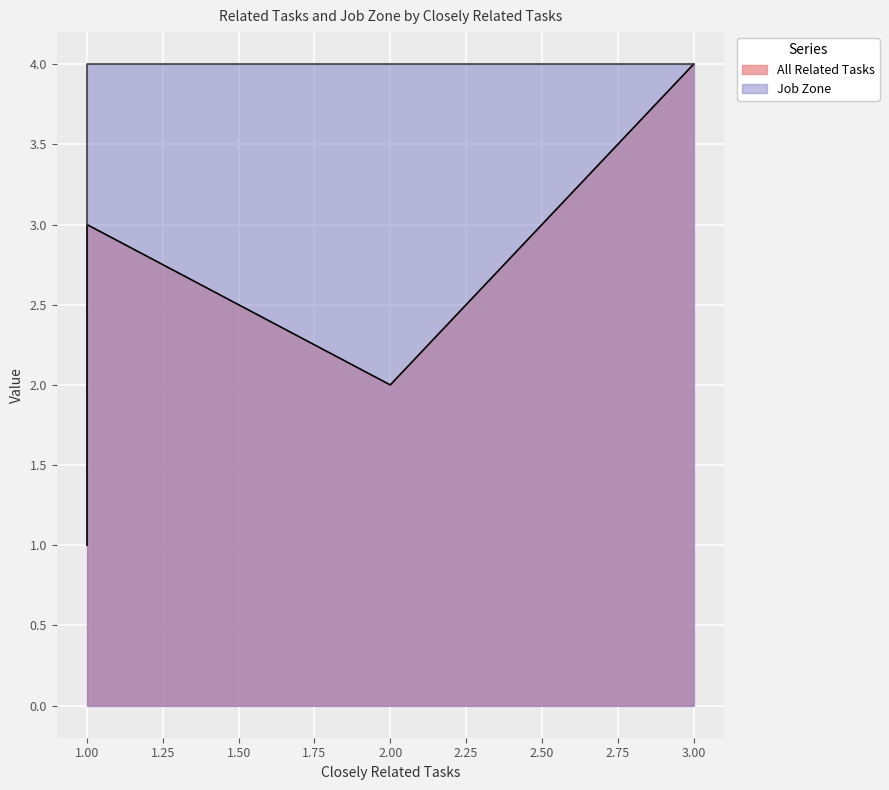

List the series in order of their peak value, highest first.

All Related Tasks, Job Zone